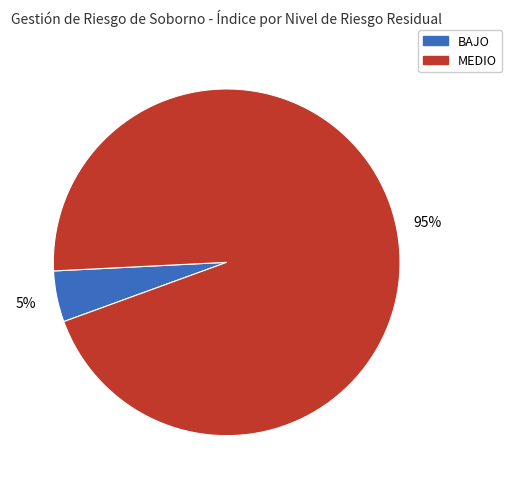

How many segments does this pie chart have?

2